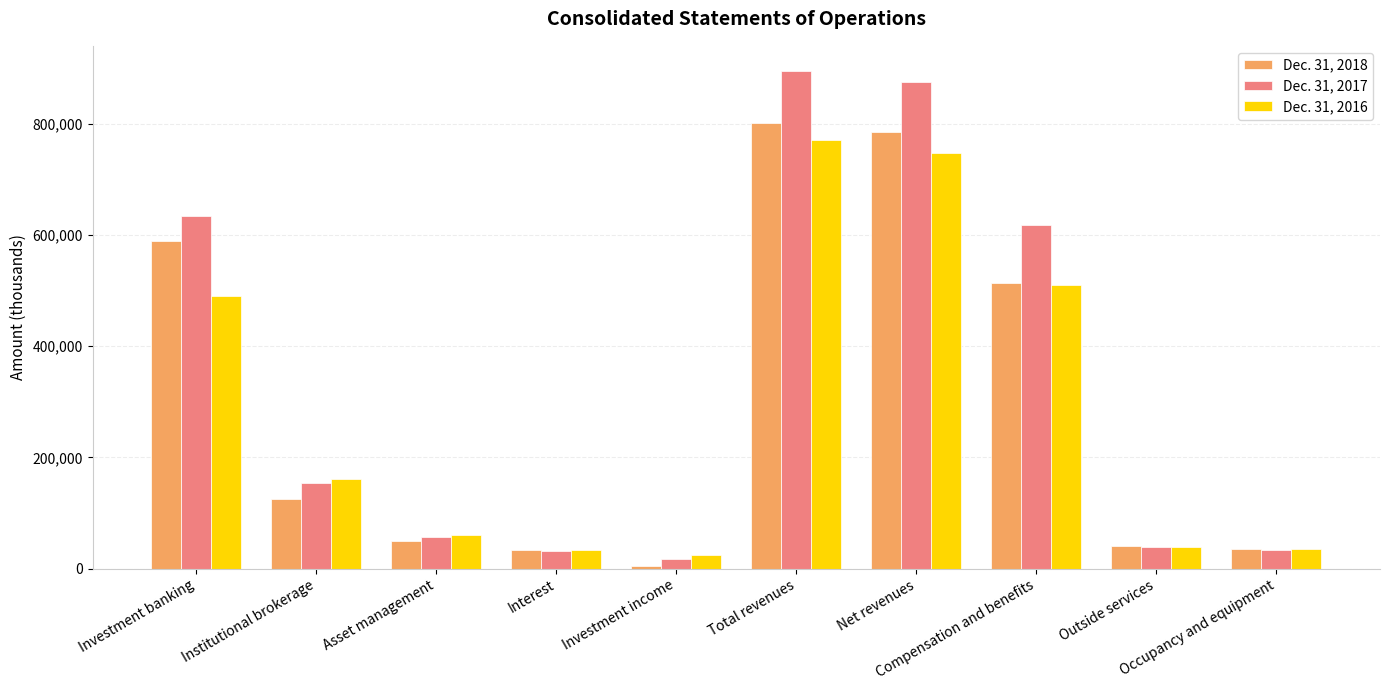

Which category has the lowest value across all series?

Investment income